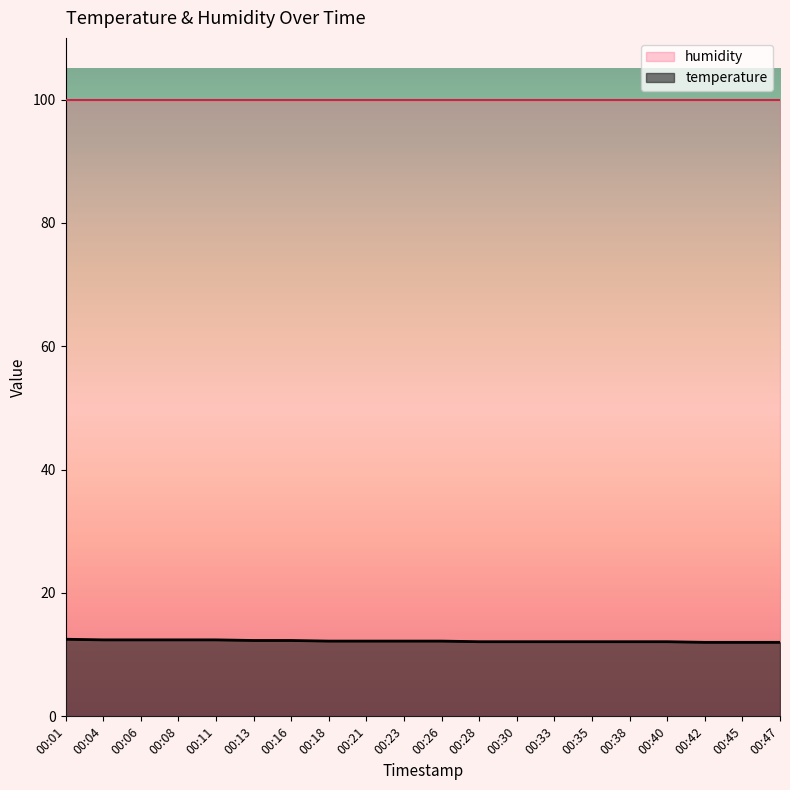

Which category has the highest value across all series?

00:01